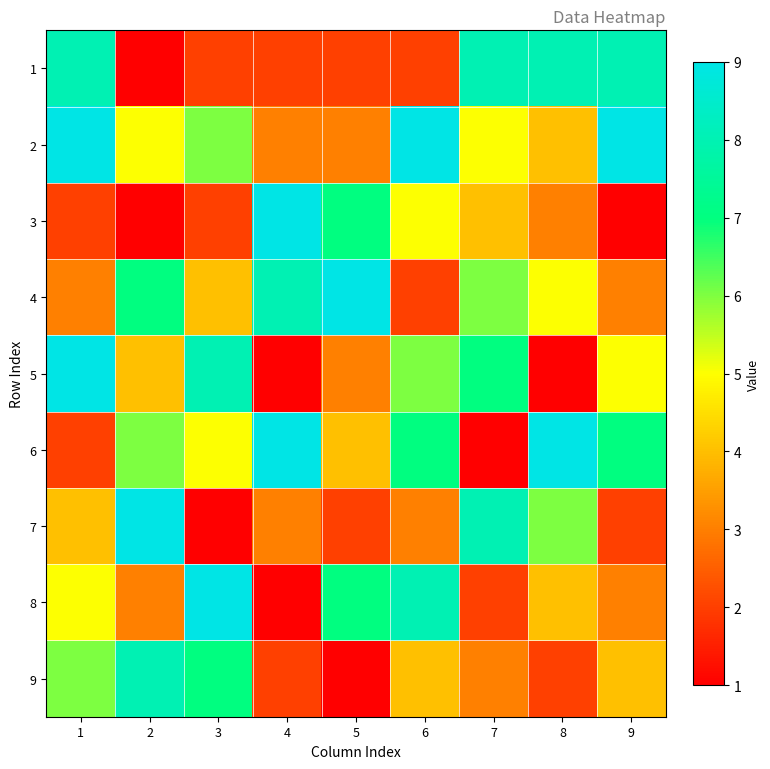

Reading right to left, what are all the values shown in this chart?

1: 9=8	8=8	7=8	6=2	5=2	4=2	3=2	2=1	1=8
2: 9=9	8=4	7=5	6=9	5=3	4=3	3=6	2=5	1=9
3: 9=1	8=3	7=4	6=5	5=7	4=9	3=2	2=1	1=2
4: 9=3	8=5	7=6	6=2	5=9	4=8	3=4	2=7	1=3
5: 9=5	8=1	7=7	6=6	5=3	4=1	3=8	2=4	1=9
6: 9=7	8=9	7=1	6=7	5=4	4=9	3=5	2=6	1=2
7: 9=2	8=6	7=8	6=3	5=2	4=3	3=1	2=9	1=4
8: 9=3	8=4	7=2	6=8	5=7	4=1	3=9	2=3	1=5
9: 9=4	8=2	7=3	6=4	5=1	4=2	3=7	2=8	1=6